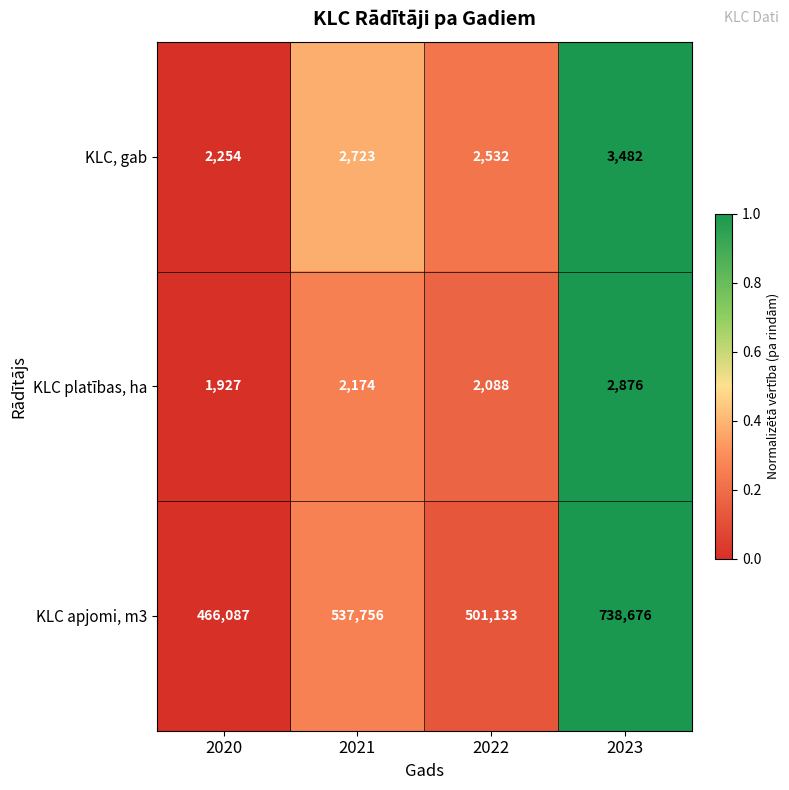

Count the number of categories in the chart.

4